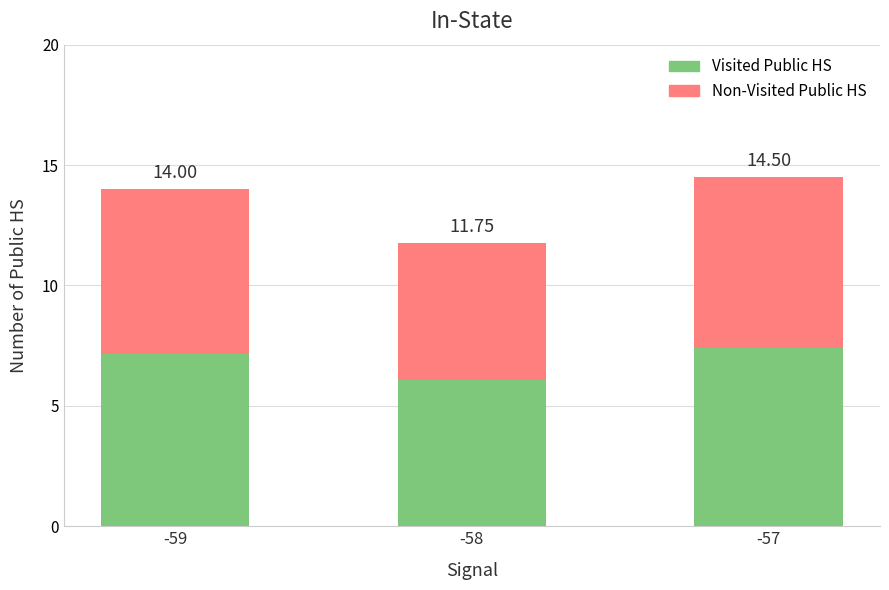

What is the sum of all Non-Visited Public HS values?

19.6